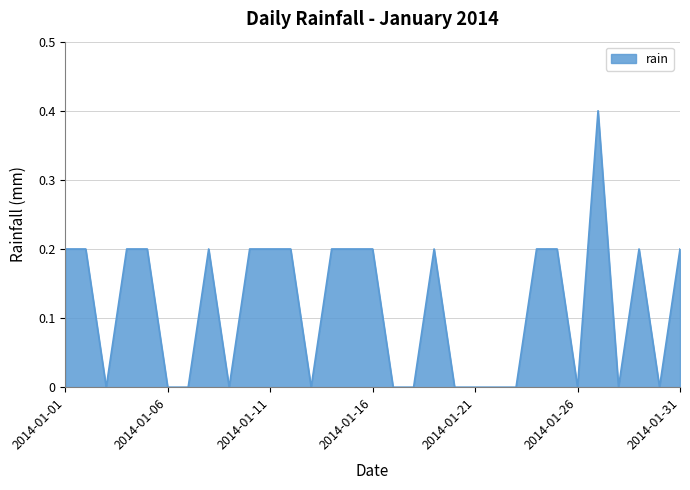

What is the greatest value displayed?

0.4